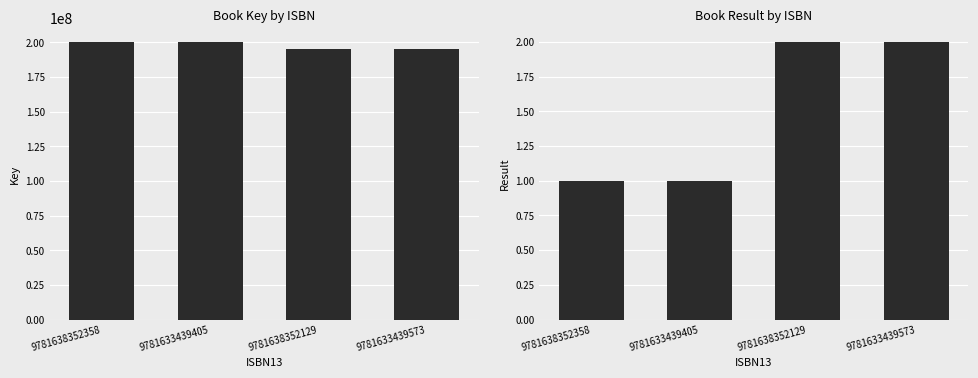

How many data points in Key are less than 200424724?

2